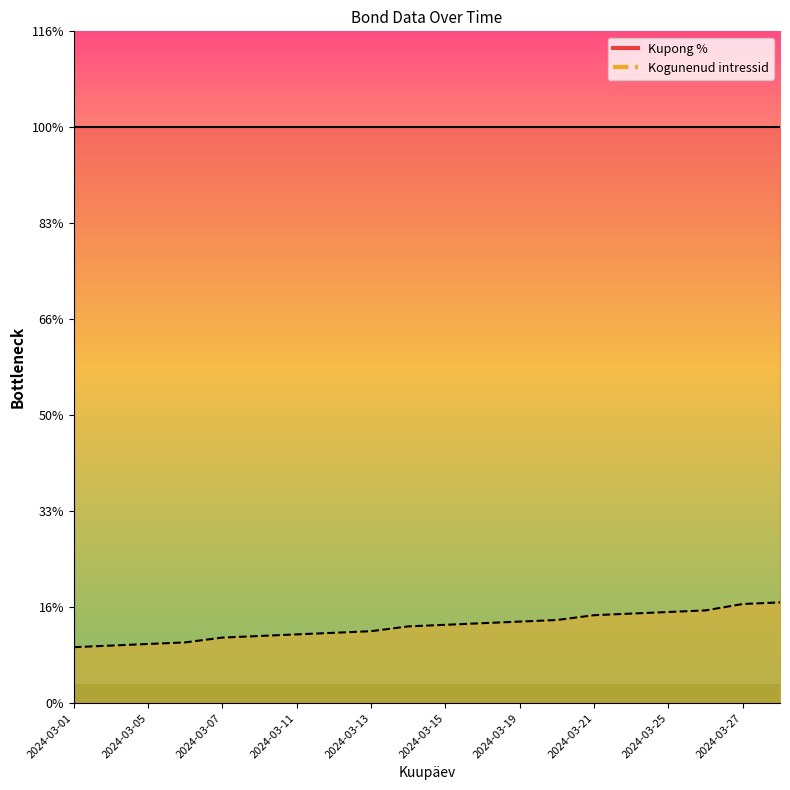

Is it true that the value at 2024-03-11 is 0.2?

False